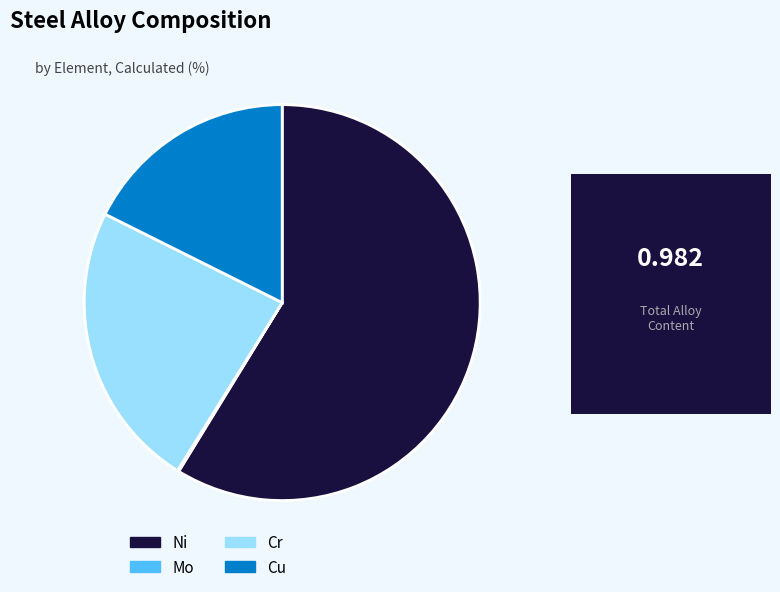

Is there a majority slice in this chart?

Yes